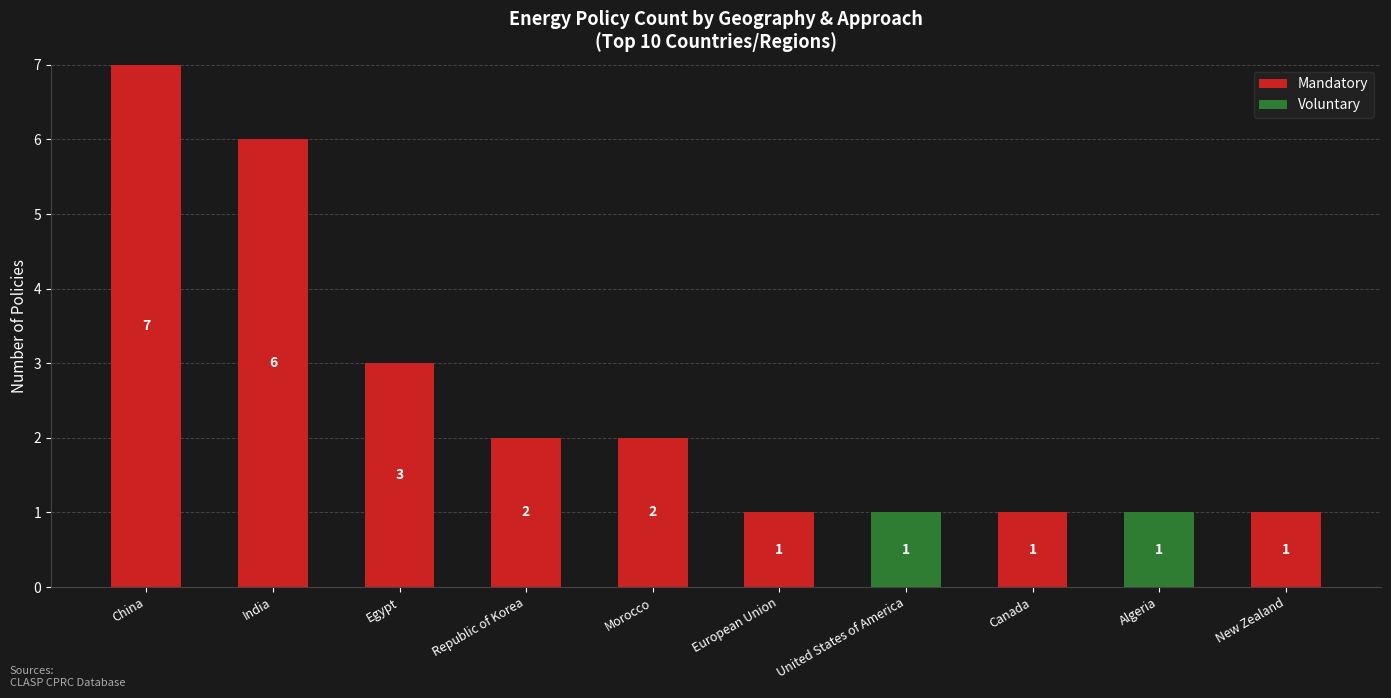

Reading left to right, list the values for the Mandatory series.

China=7	India=6	Egypt=3	Republic of Korea=2	Morocco=2	European Union=1	United States of America=0	Canada=1	Algeria=0	New Zealand=1